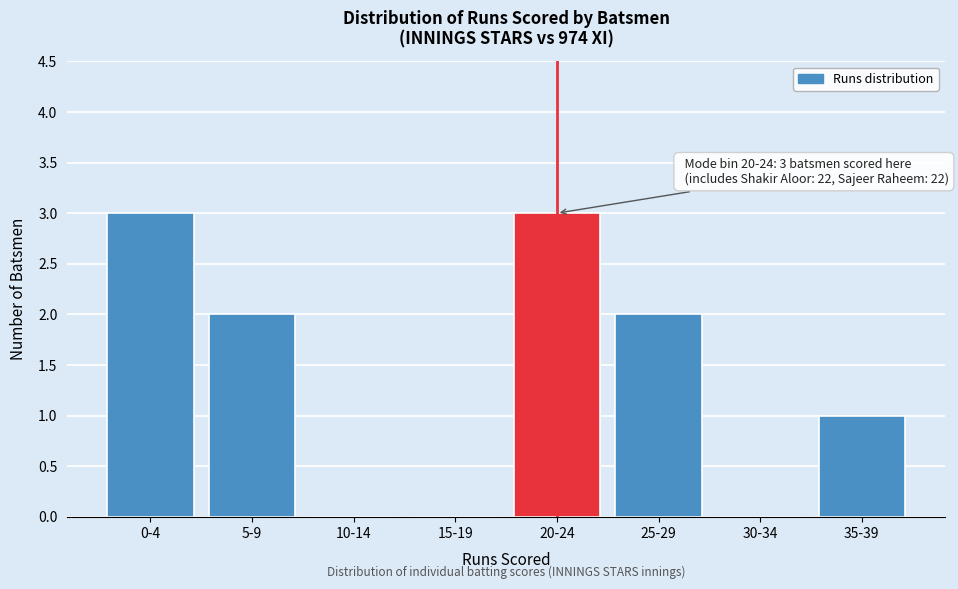

Reading left to right, extract all data points from this chart.

0-4=3	5-9=2	10-14=0	15-19=0	20-24=3	25-29=2	30-34=0	35-39=1